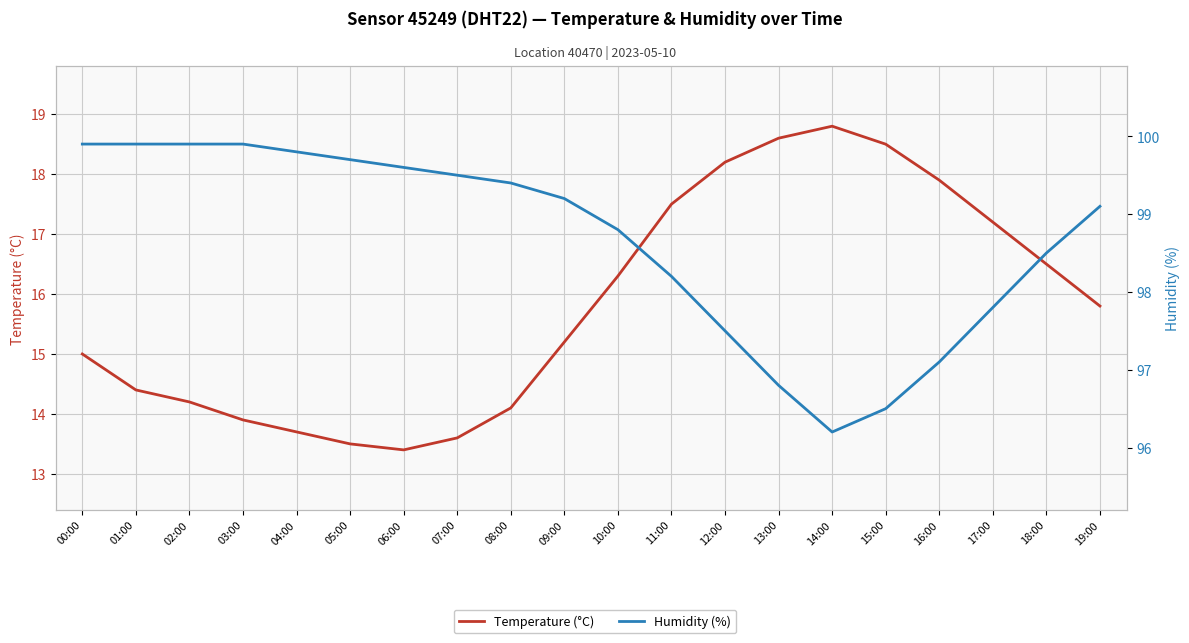

How many data points in Humidity (%) are less than 99?

9